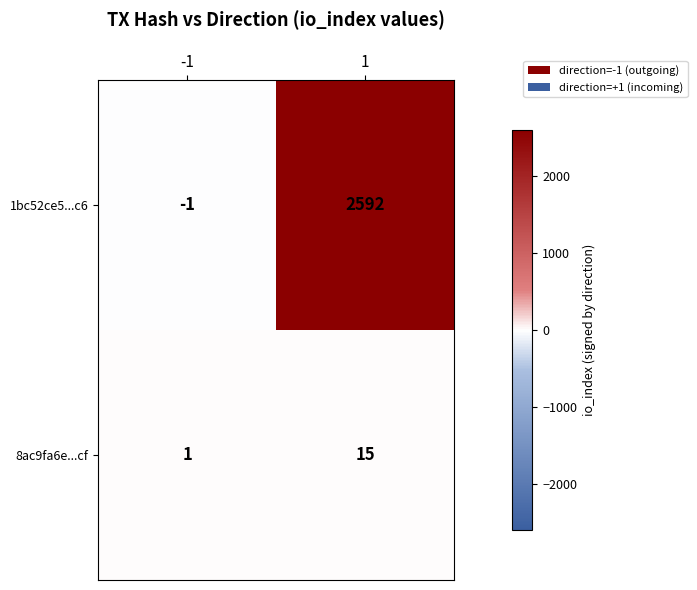

What is the spread (max minus min) of values at 1?

2577